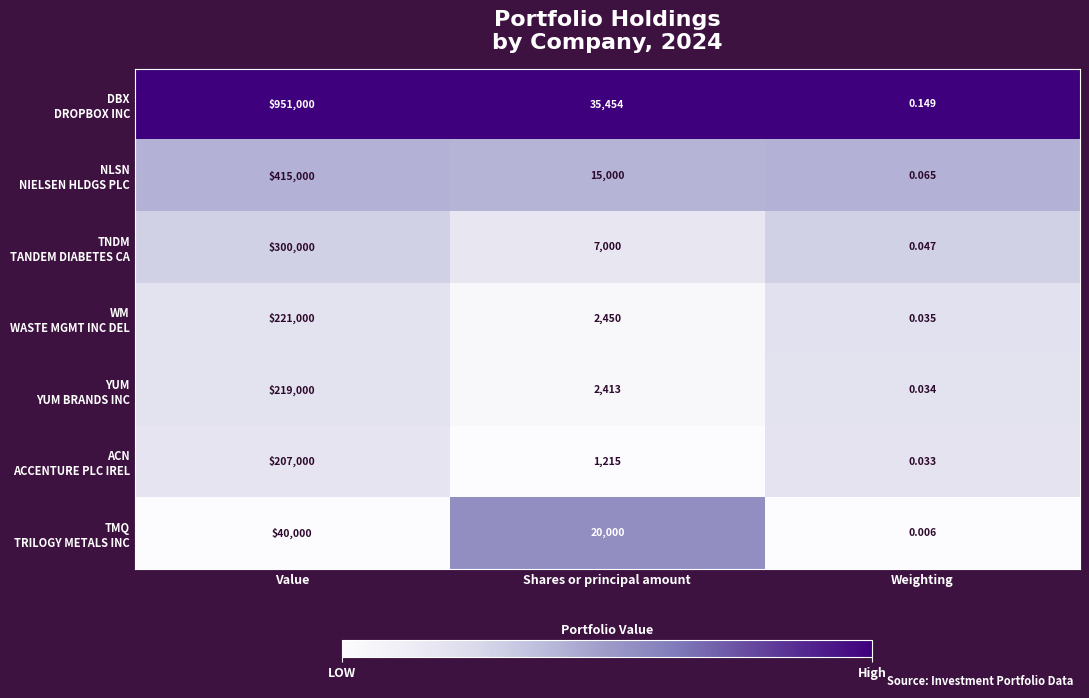

At which category does the chart reach its minimum across all series?

Weighting